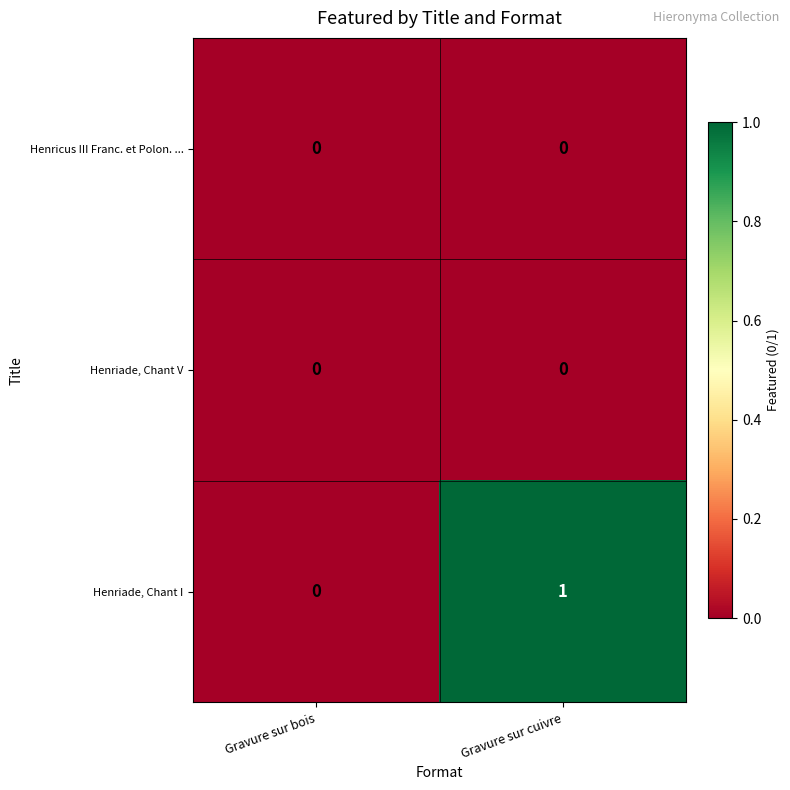

Is it true that Henricus III Franc. et Polon. ... equals 0 at Gravure sur bois?

True